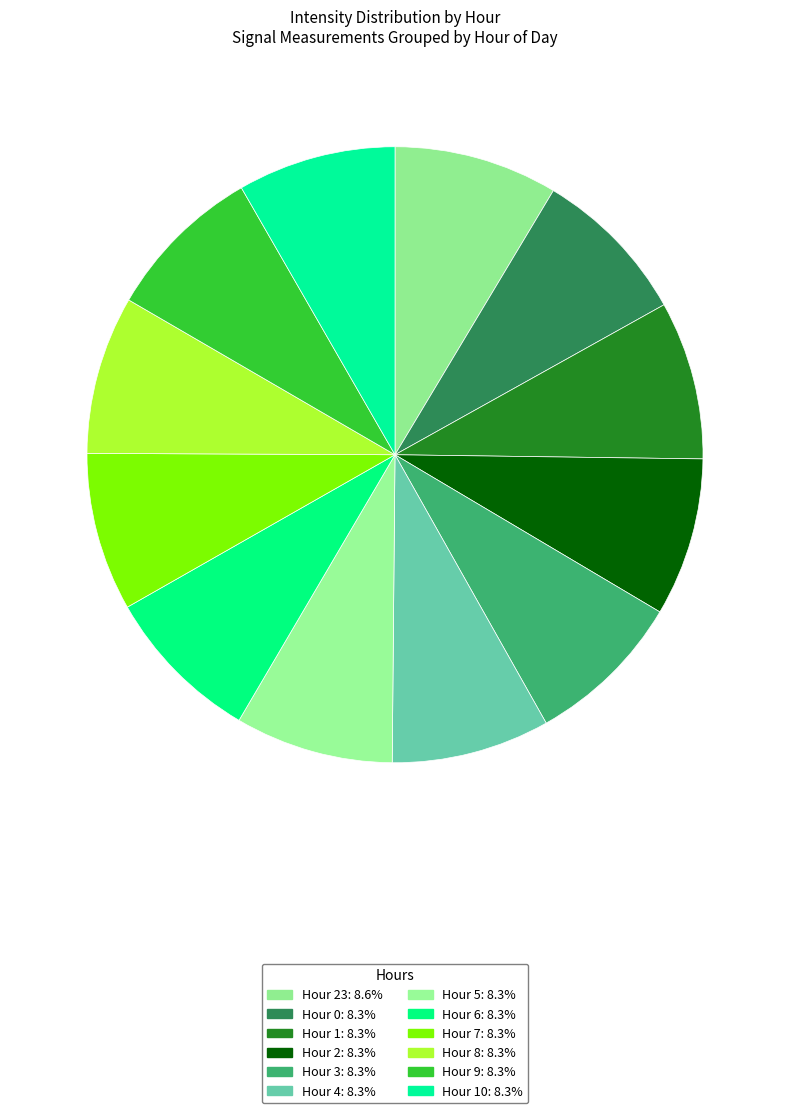

How many segments does this pie chart have?

12